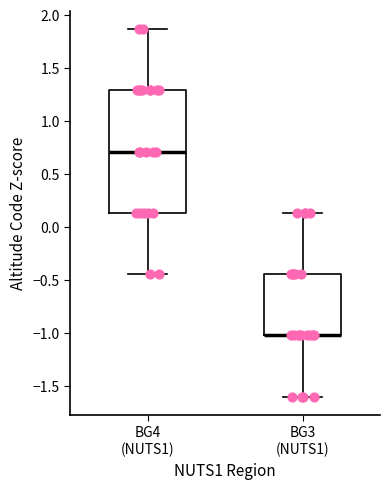

Comparing the boxes themselves (not the whiskers), which one is the tallest?

BG4 (NUTS1)